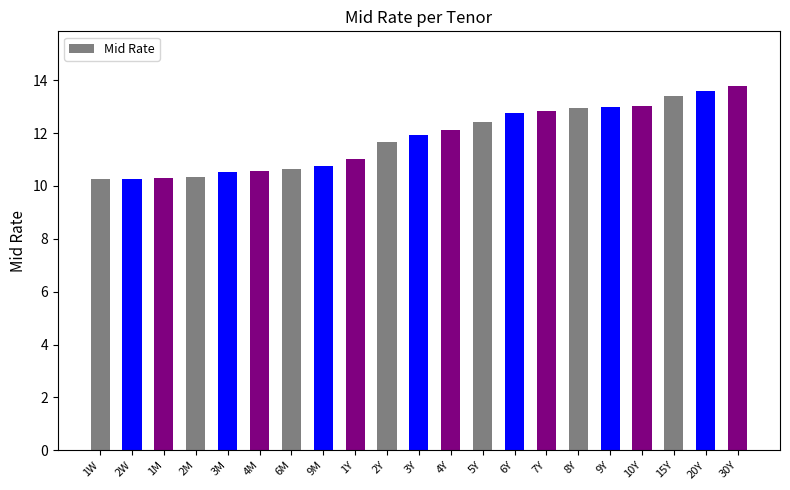

What is the difference between the maximum and minimum values?

3.5